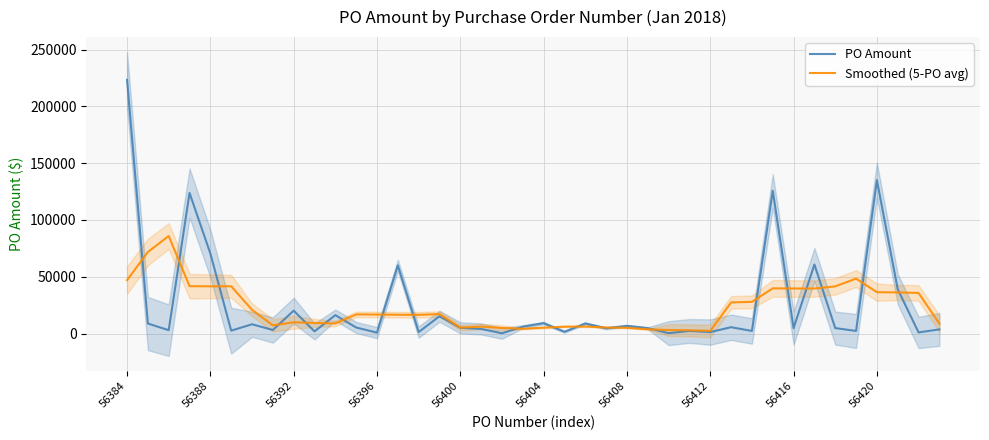

True or false: Smoothed (5-PO avg) has a value of 985.0 at 19.

False